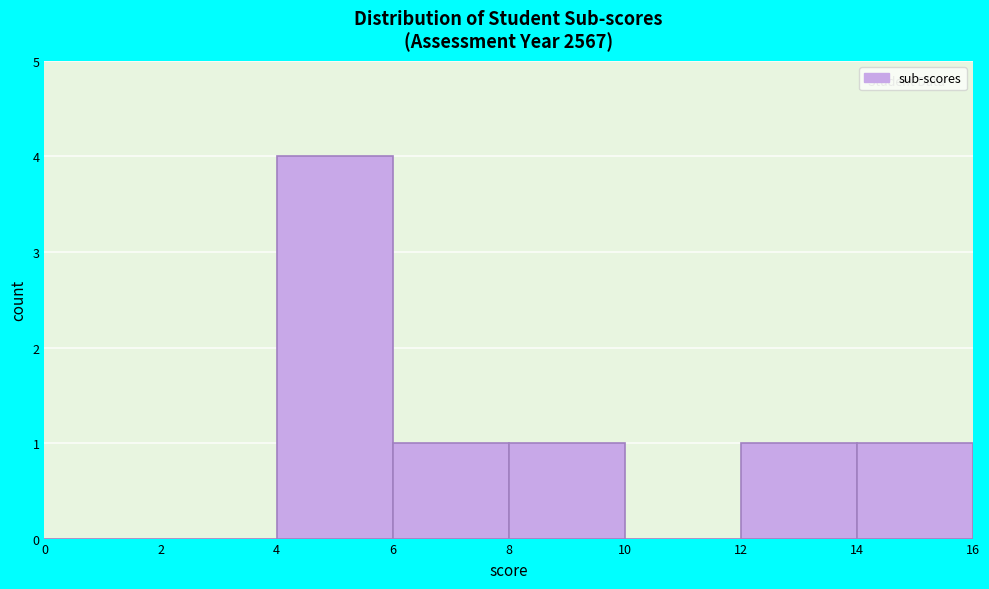

What is the height of the bar covering 12 to 14 on the x-axis? The values are not printed on the chart, so give them approximately, as read against the axis.

1